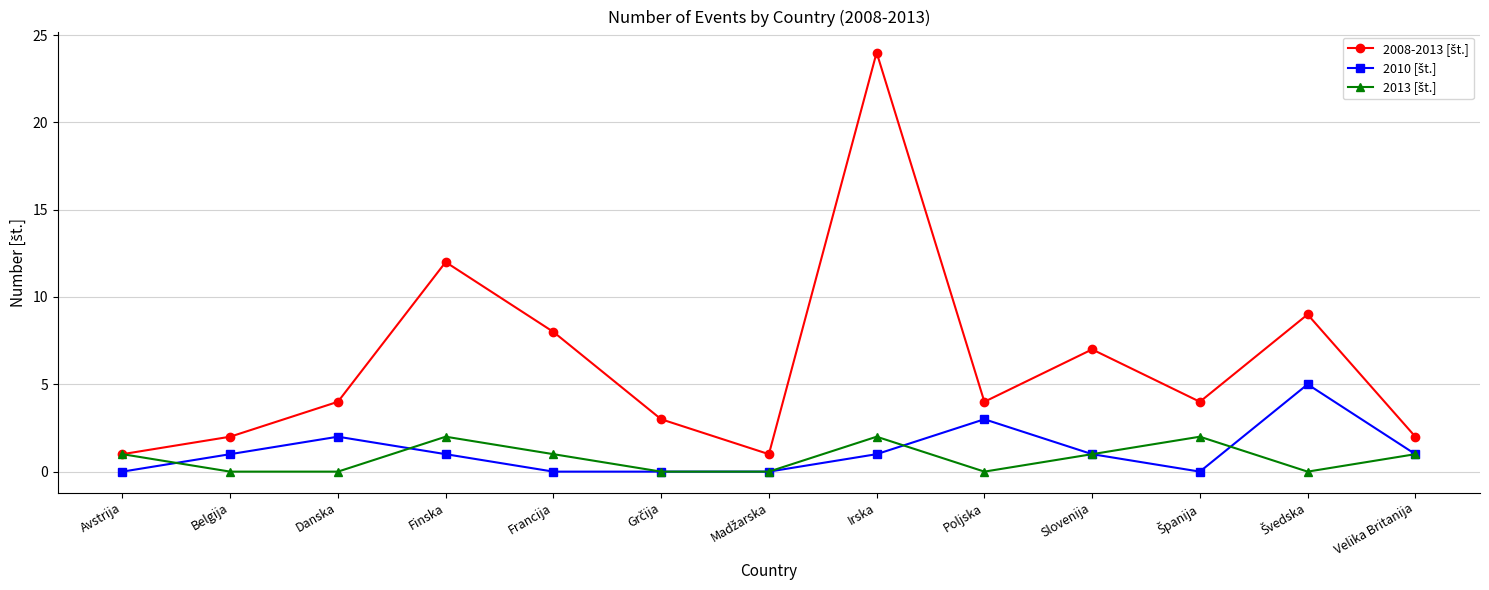

What is the difference between the highest and lowest values at Poljska?

4